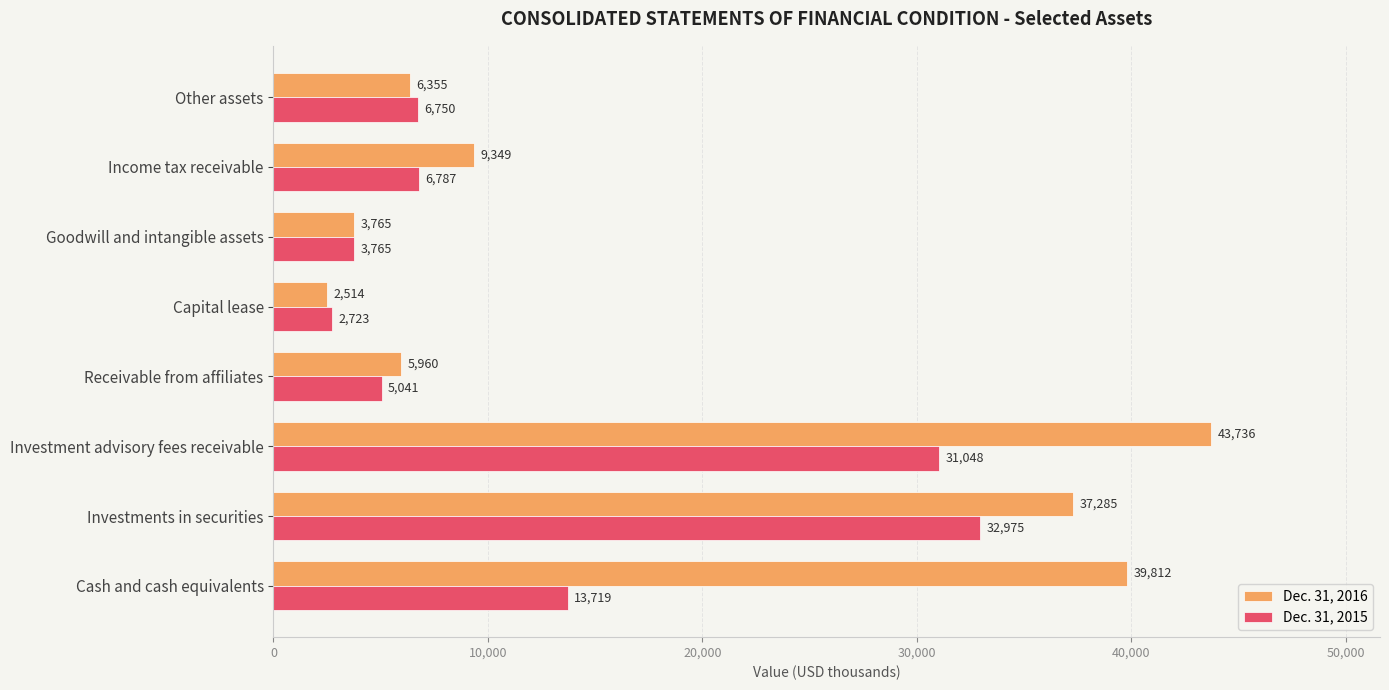

What is the sum of all Dec. 31, 2015 values?

102808